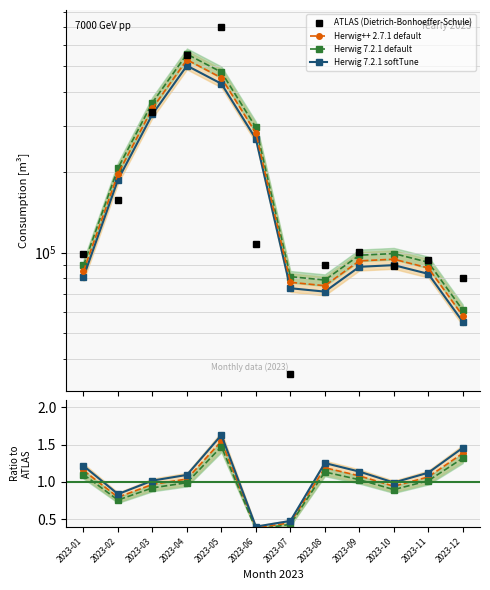

Where is the first local maximum for ATLAS (Dietrich-Bonhoeffer-Schule)?

2023-05